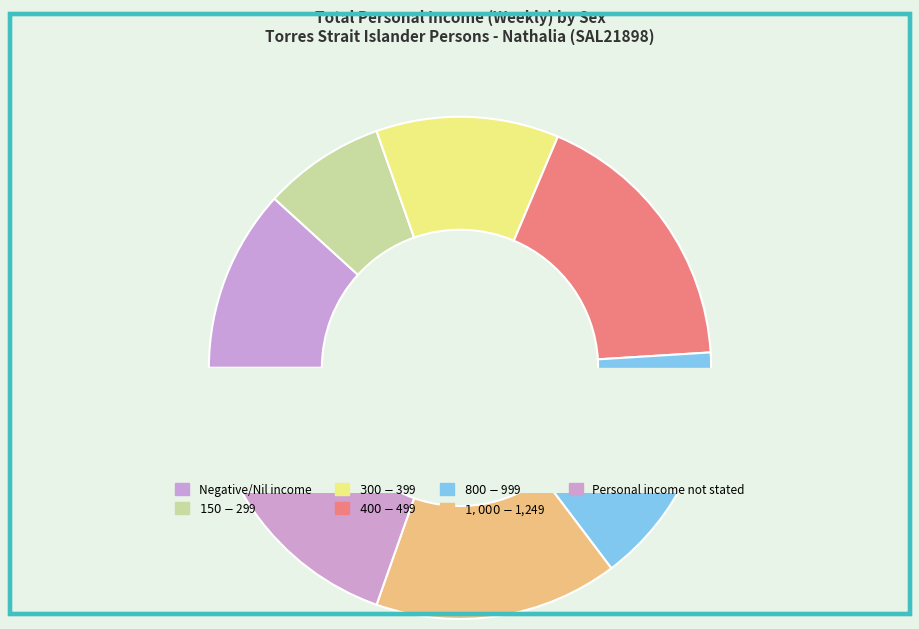

Do $1,500-$1,749 and $150-$299 together represent more than half of the pie?

No